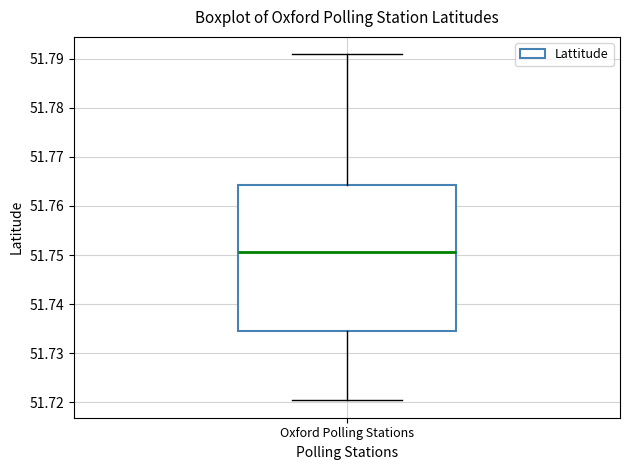

Where does the upper whisker of the box for Oxford Polling Stations end on the y-axis? The values are not printed on the chart, so give them approximately, as read against the axis.

51.791